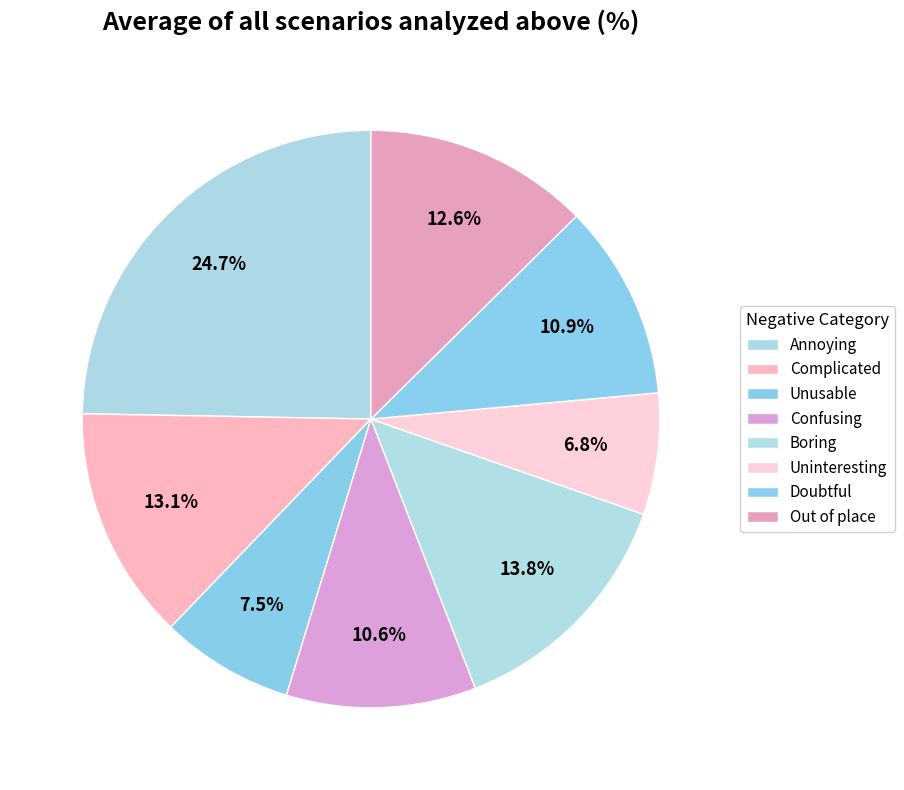

What is the ratio of the value at Annoying to the value at Out of place?

2.0